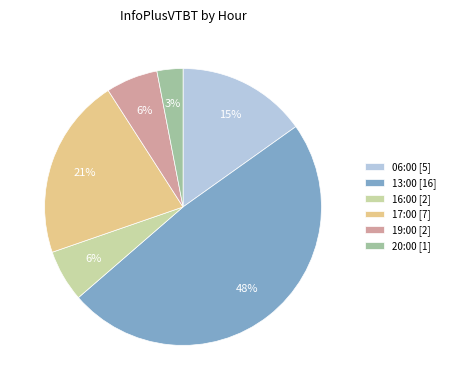

To the nearest percent, what is the average slice percentage?

17%